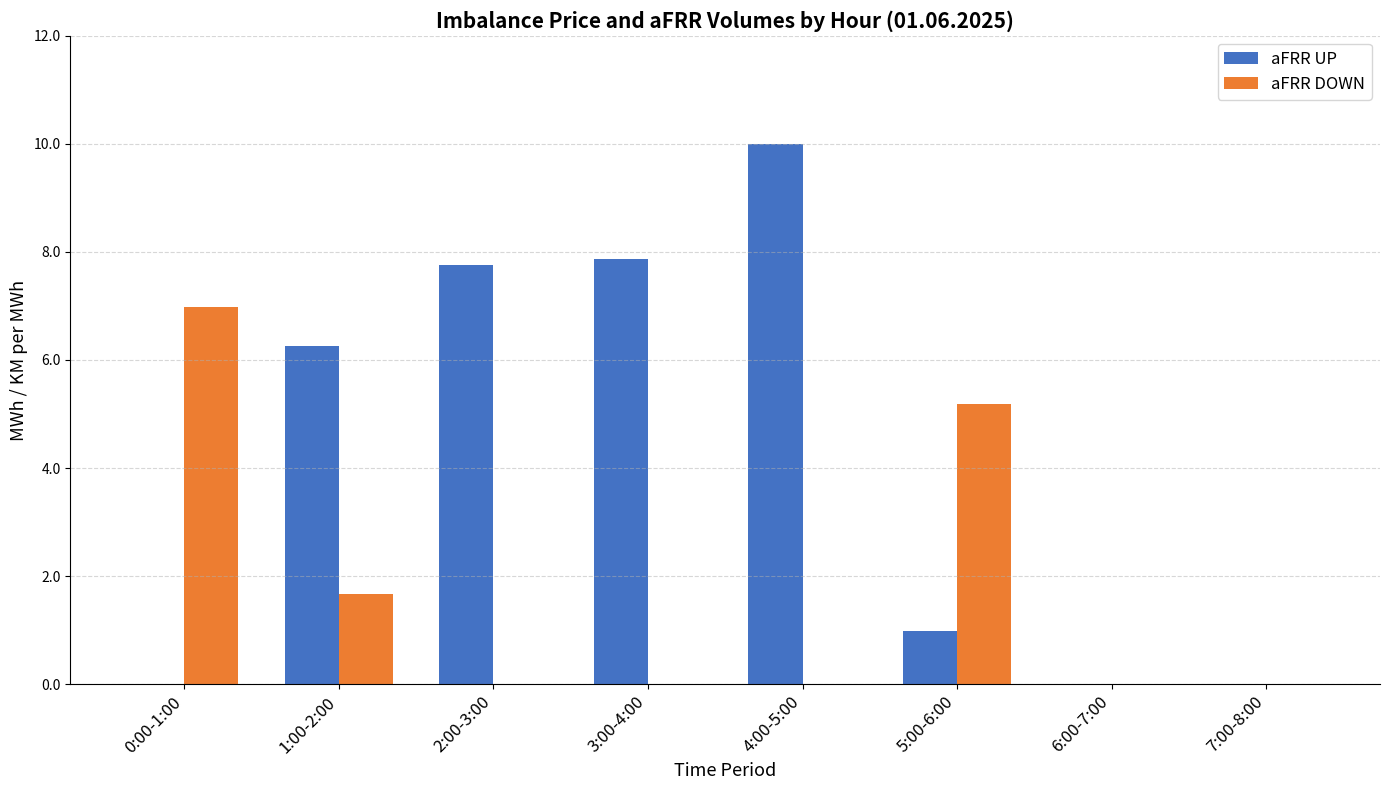

Where is aFRR UP nearest to the value 5?

1:00-2:00